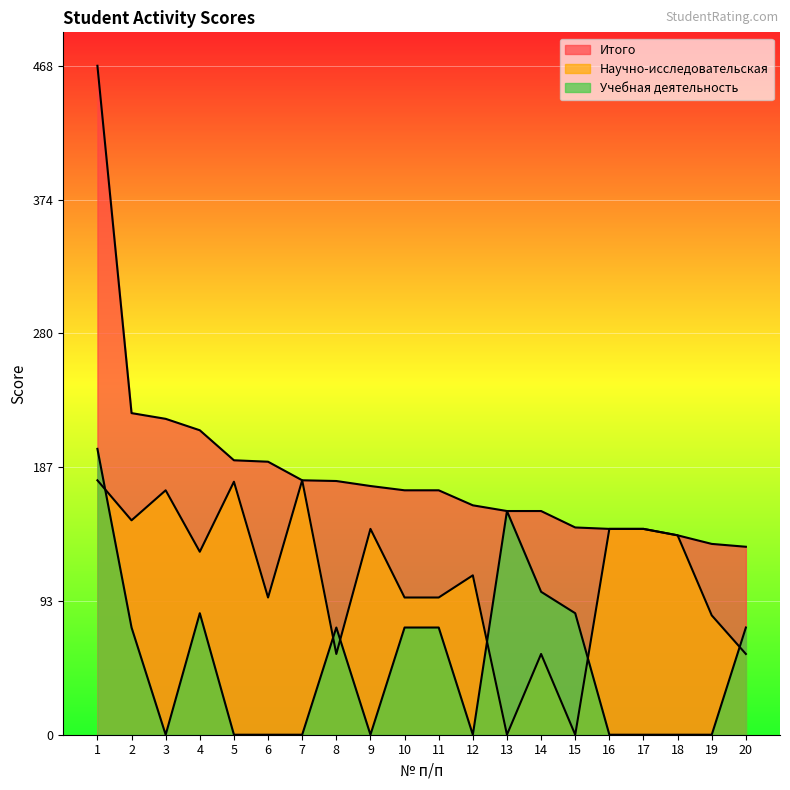

Reading right to left, extract all data points from this chart.

Итого: 20=131.5	19=133.5	18=139.5	17=144.0	16=144.0	15=145.0	14=156.5	13=156.5	12=160.5	11=171.0	10=171.0	9=174.0	8=177.5	7=178.0	6=191.0	5=192.0	4=213.0	3=221.0	2=225.0	1=468.0
Научно-исследовательская: 20=56.5	19=83.5	18=139.5	17=144.0	16=144.0	15=0.0	14=56.5	13=0.0	12=111.5	11=96.0	10=96.0	9=144.0	8=56.5	7=178.0	6=96.0	5=177.0	4=128.0	3=171.0	2=150.0	1=178.0
Учебная деятельность: 20=75.0	19=0.0	18=0.0	17=0.0	16=0.0	15=85.0	14=100.0	13=156.5	12=0.0	11=75.0	10=75.0	9=0.0	8=75.0	7=0.0	6=0.0	5=0.0	4=85.0	3=0.0	2=75.0	1=200.0